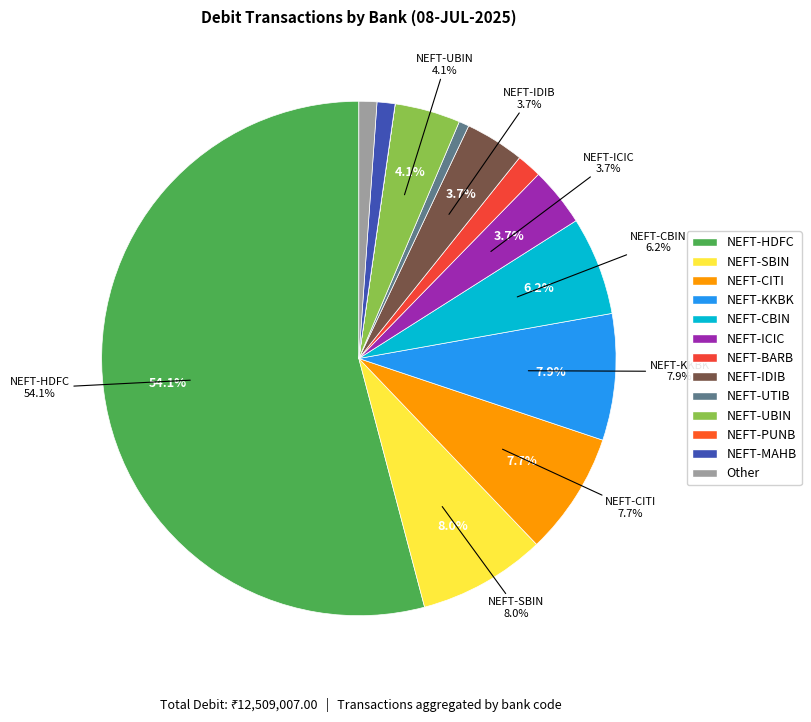

What percentage is NOT represented by NEFT-UBIN?

95.9%